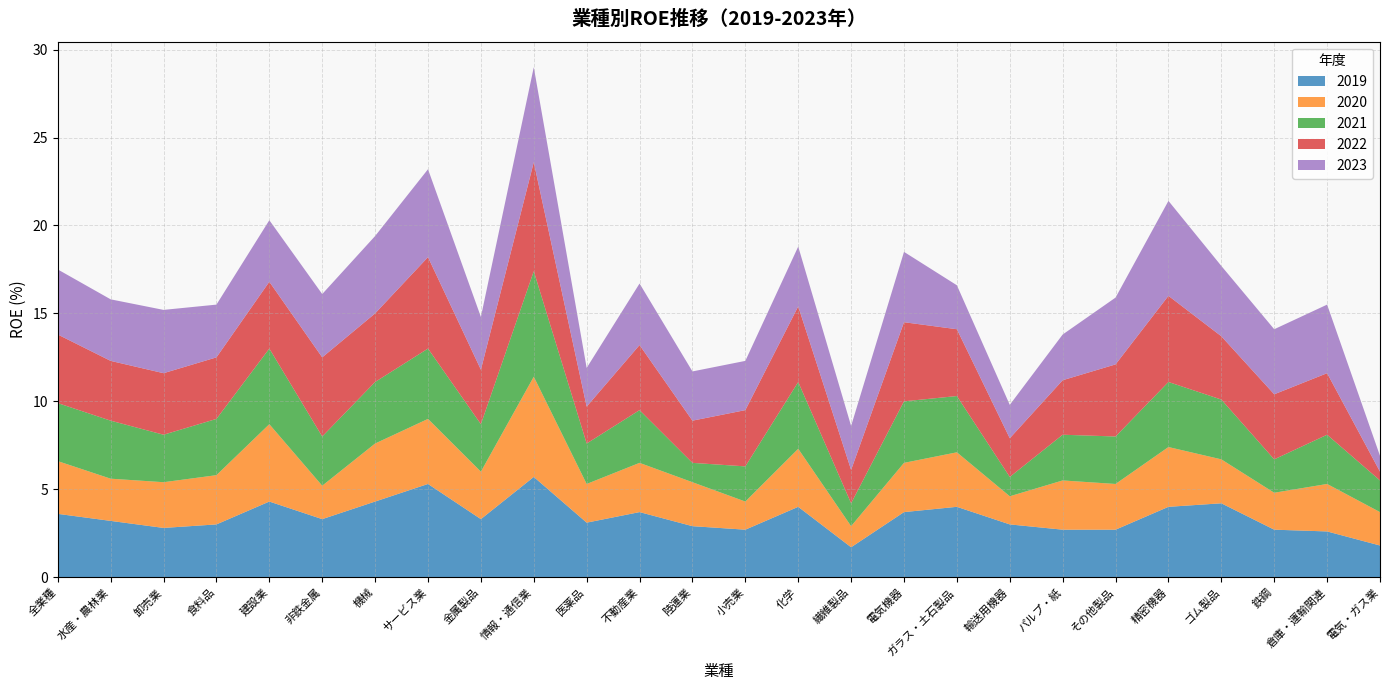

Reading right to left, extract all data points from this chart.

2019: 1.8	2.6	2.7	4.2	4.0	2.7	2.7	3.0	4.0	3.7	1.7	4.0	2.7	2.9	3.7	3.1	5.7	3.3	5.3	4.3	3.3	4.3	3.0	2.8	3.2	3.6
2020: 1.9	2.7	2.1	2.5	3.4	2.6	2.8	1.6	3.1	2.8	1.2	3.3	1.6	2.5	2.8	2.2	5.7	2.7	3.7	3.3	1.9	4.4	2.8	2.6	2.4	3.0
2021: 1.8	2.8	1.9	3.4	3.7	2.7	2.6	1.1	3.2	3.5	1.3	3.8	2.0	1.1	3.0	2.3	6.0	2.7	4.0	3.5	2.8	4.3	3.2	2.7	3.3	3.3
2022: 0.5	3.5	3.7	3.6	4.9	4.1	3.1	2.2	3.8	4.5	1.9	4.3	3.2	2.4	3.7	2.1	6.2	3.1	5.2	3.9	4.5	3.8	3.5	3.5	3.4	3.9
2023: 0.9	3.9	3.7	4.0	5.4	3.8	2.6	1.9	2.5	4.0	2.5	3.4	2.8	2.8	3.5	2.2	5.4	3.0	5.0	4.4	3.6	3.5	3.0	3.6	3.5	3.7